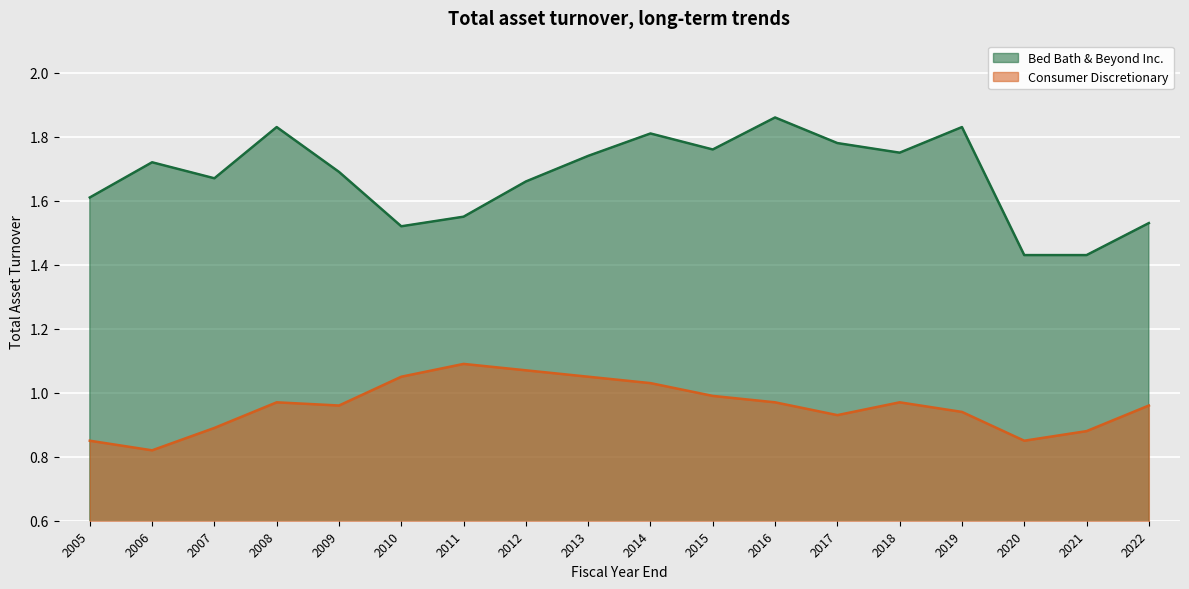

How many interior local valleys does the Bed Bath & Beyond Inc. series have?

4